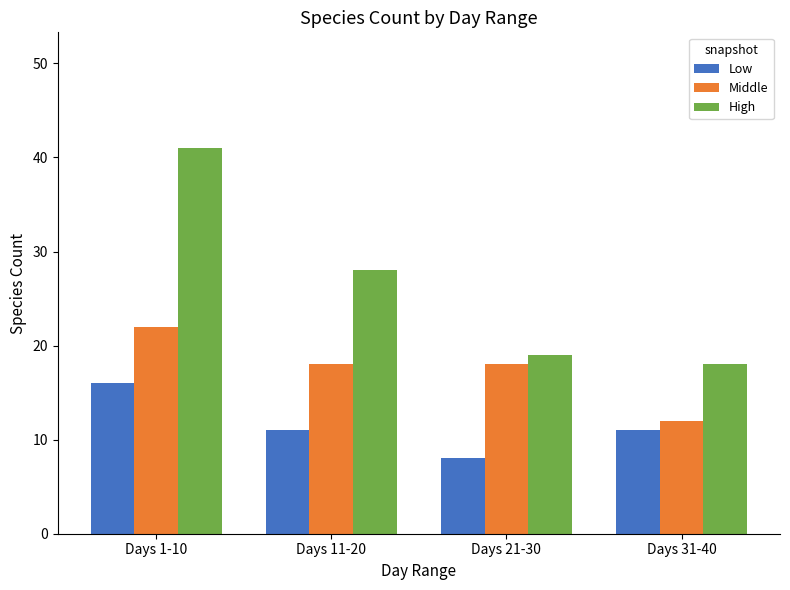

What is the spread (max minus min) of values at Days 31-40?

7